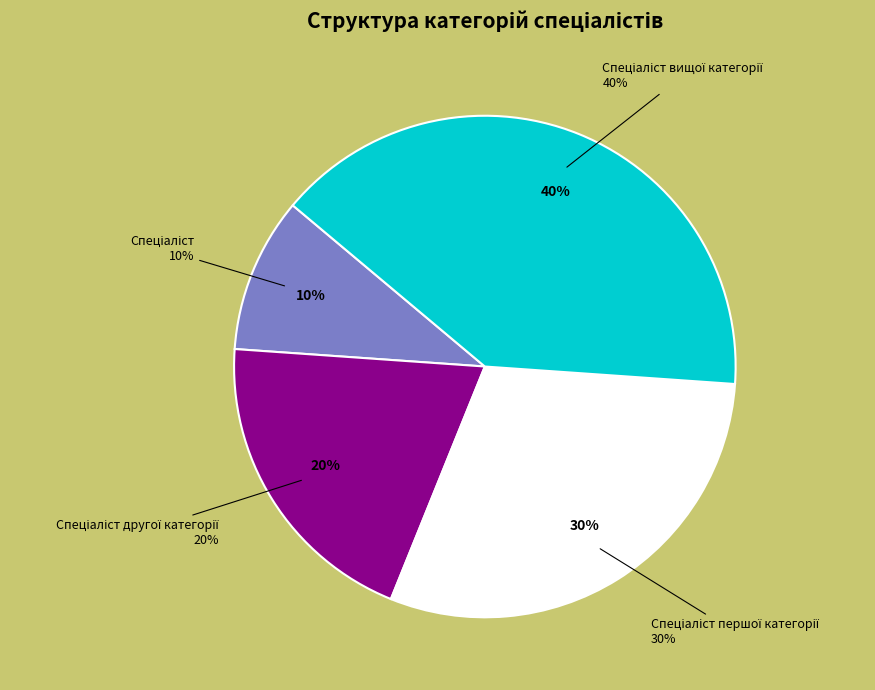

To the nearest percent, what portion does Спеціаліст другої категорії represent?

20%